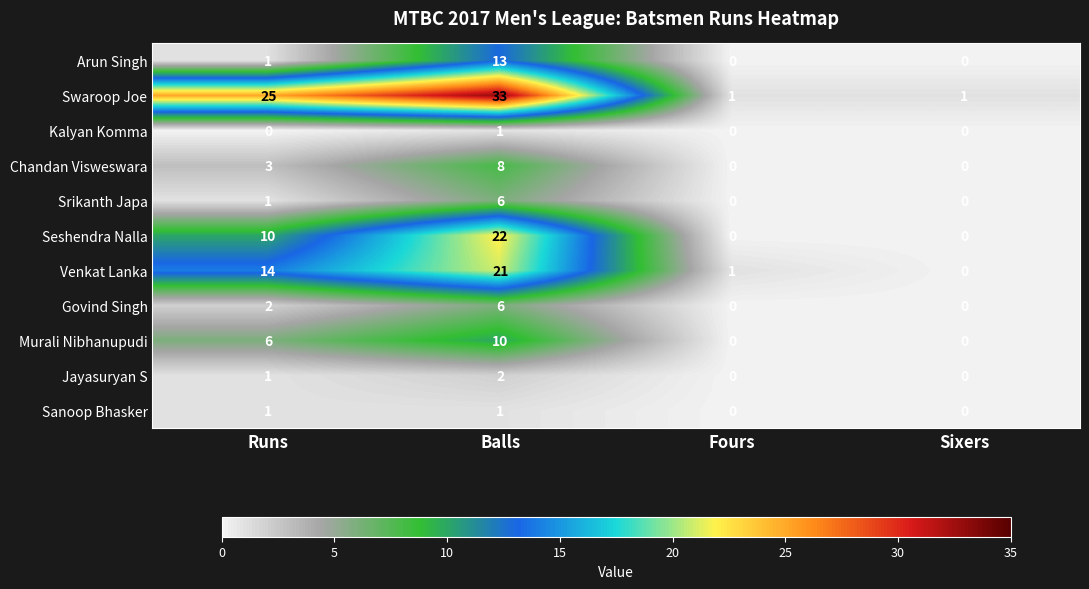

Where is Arun Singh nearest to the value 6?

Runs